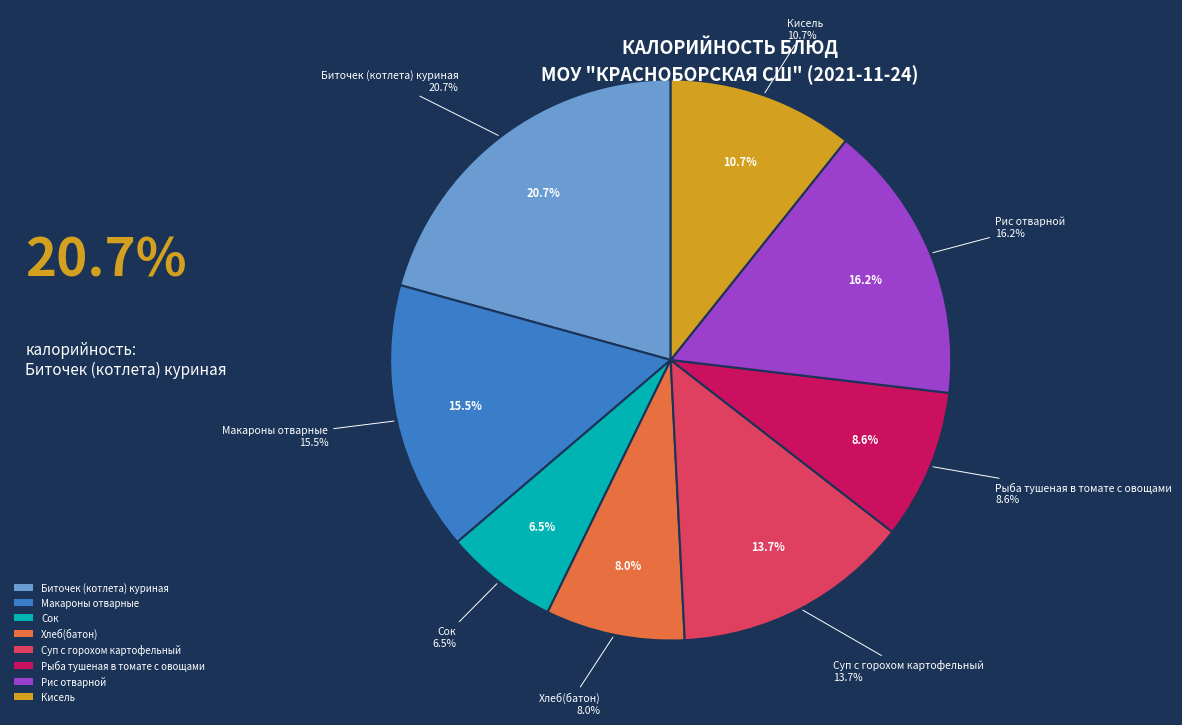

To the nearest percent, what is the difference between the largest and smallest slice percentages?

14%